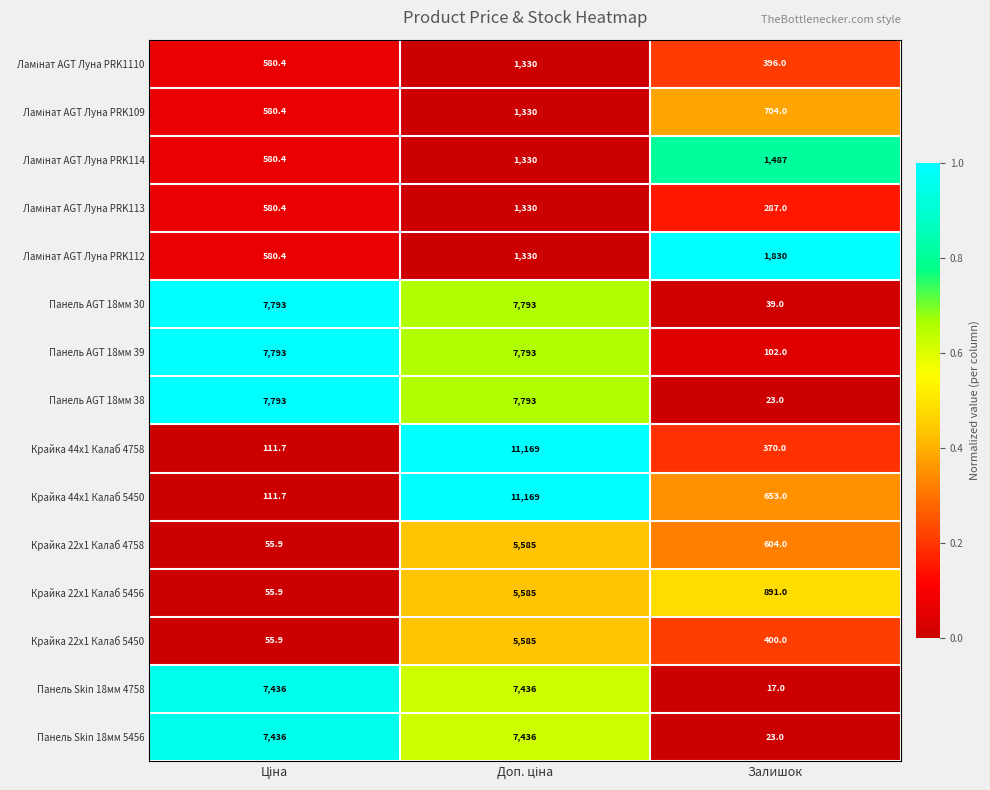

At which category does the chart reach its minimum across all series?

Залишок